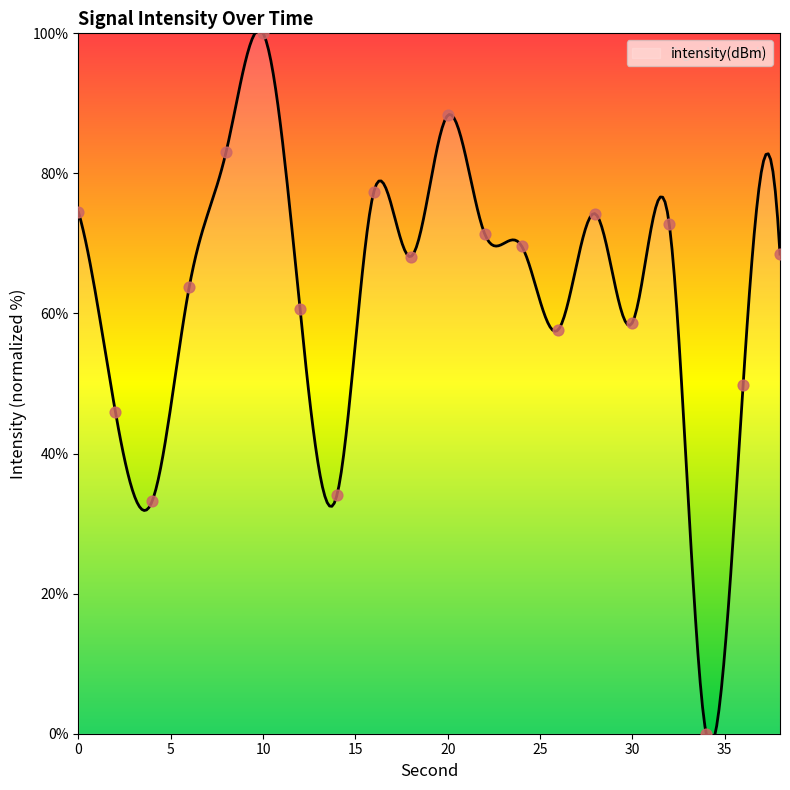

What is the change in value from 24 to 38?

-1.2